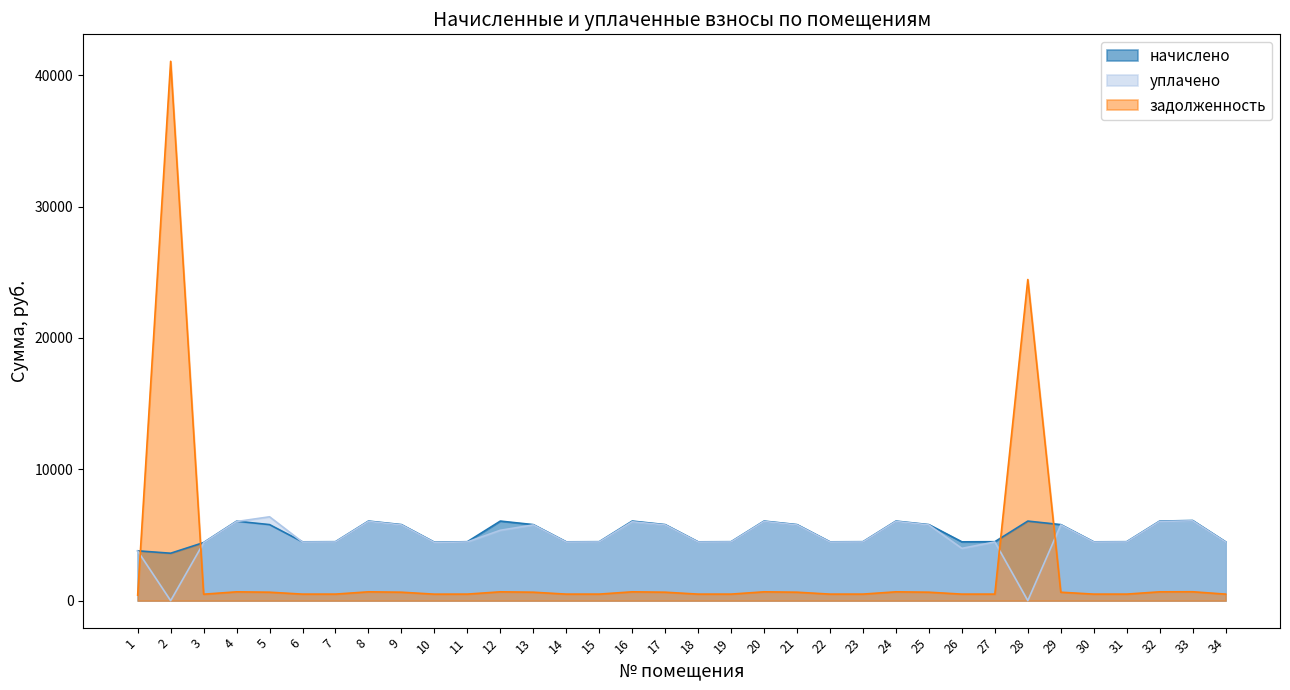

What is the difference between the уплачено values at 14 and 9?

1305.7